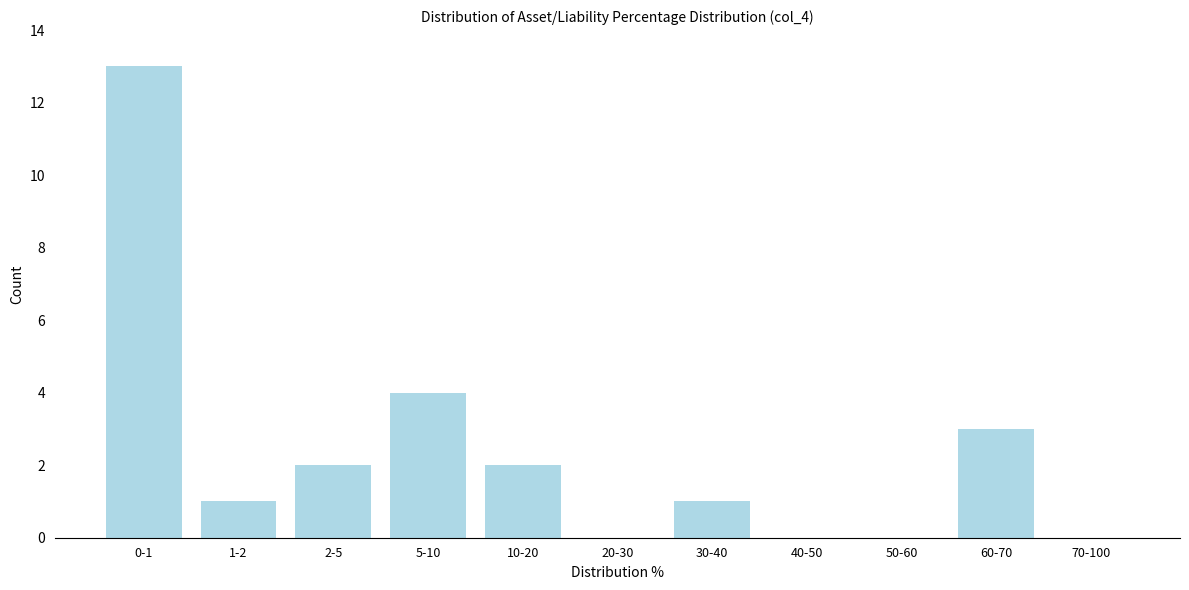

Reading left to right, what are all the values shown in this chart?

0-1=13	1-2=1	2-5=2	5-10=4	10-20=2	20-30=0	30-40=1	40-50=0	50-60=0	60-70=3	70-100=0